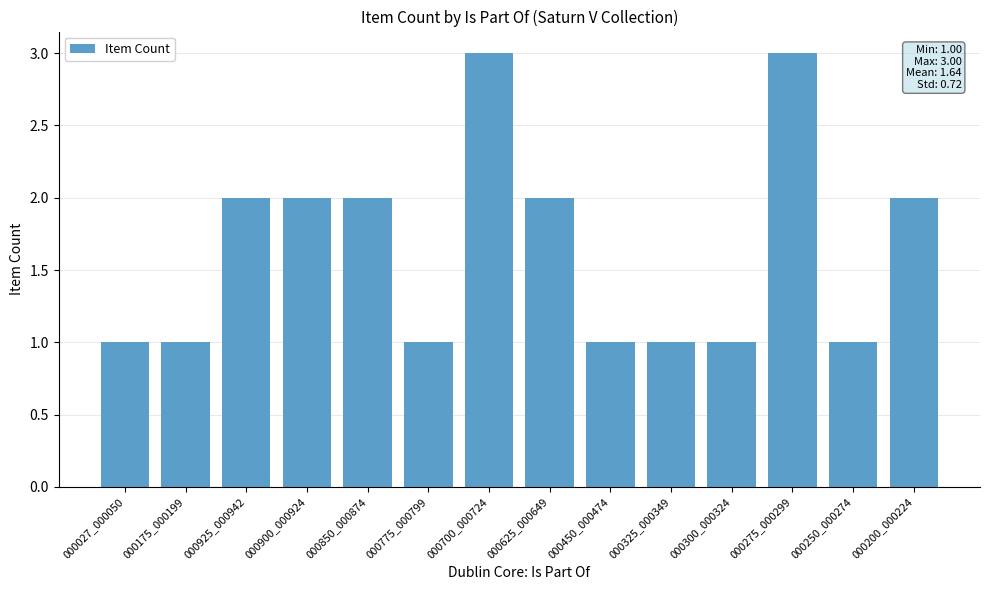

How many data points are less than 2?

7